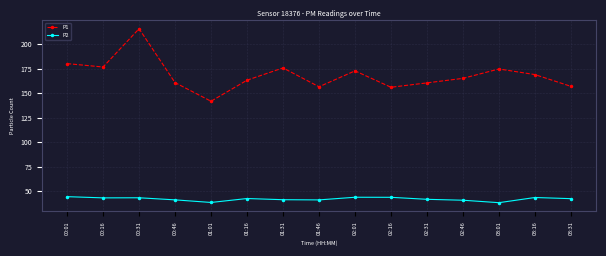

Which series changed the most between 01:01 and 02:16?

P1